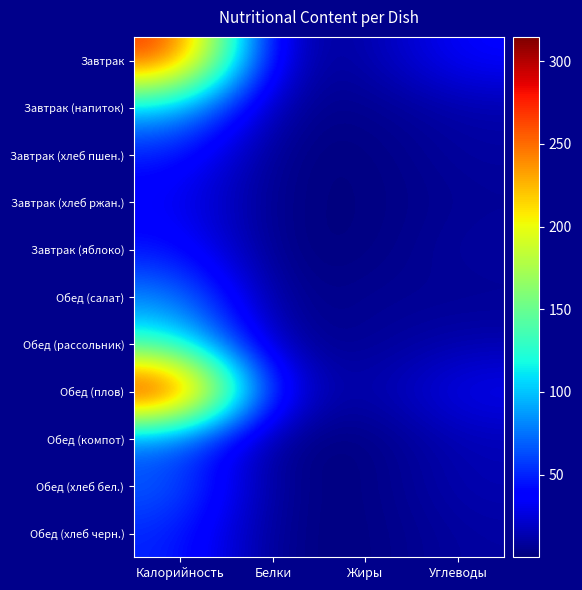

Rank the series by their maximum value, from lowest to highest.

Завтрак (хлеб ржан.), Завтрак (яблоко), Завтрак (хлеб пшен.), Обед (хлеб черн.), Обед (компот), Обед (хлеб бел.), Обед (салат), Завтрак (напиток), Обед (рассольник), Завтрак, Обед (плов)